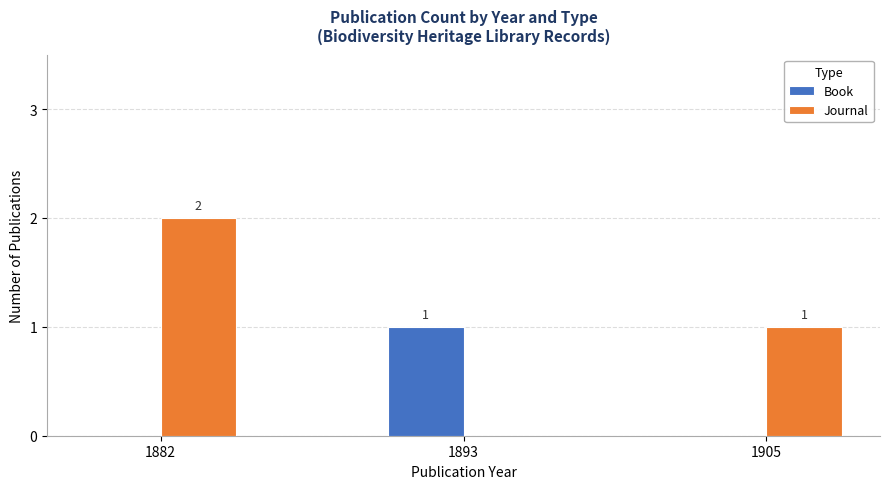

What is the average value of the Journal series?

1